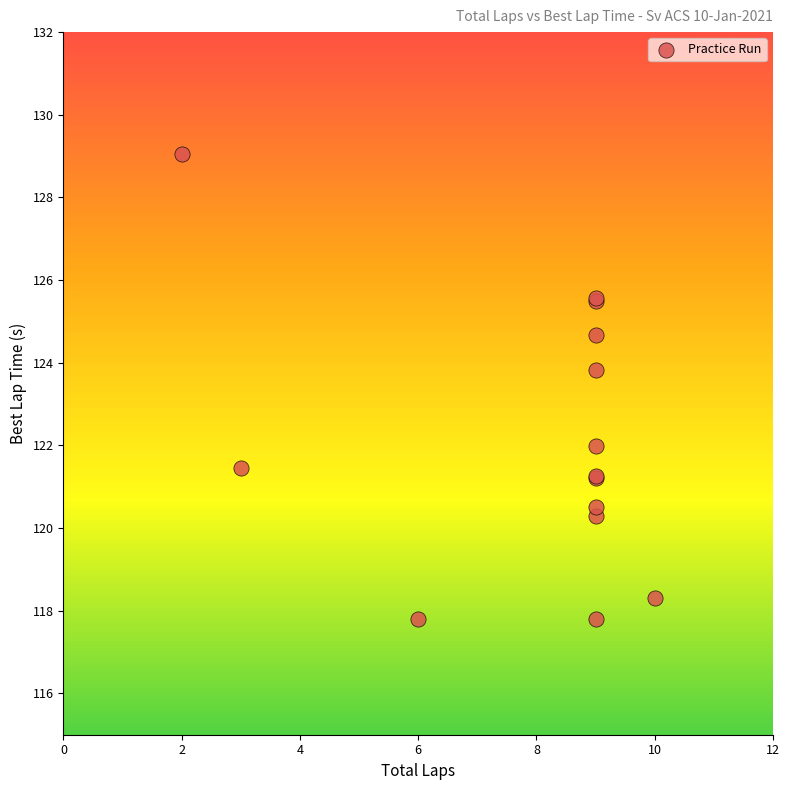

What Y value in the scatter plot is closest to 123?

123.8